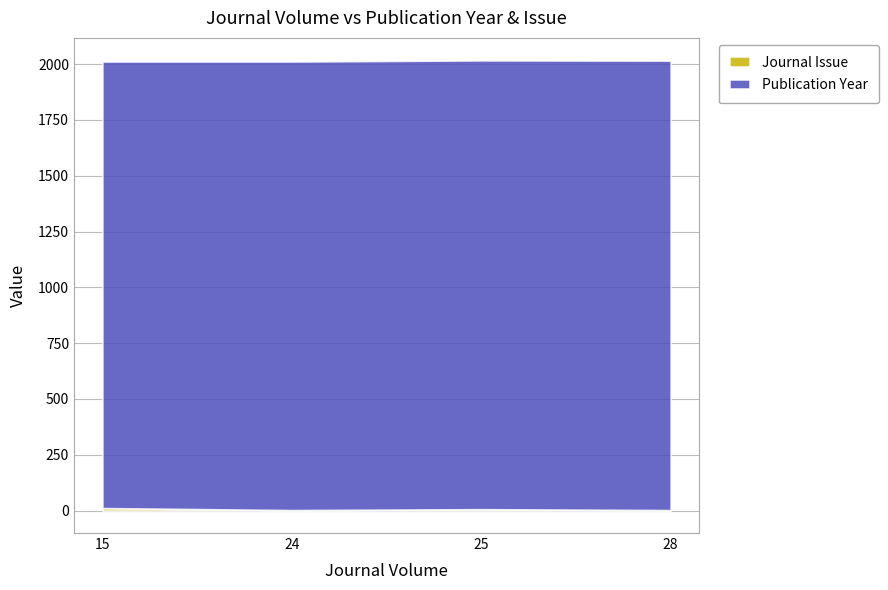

Does the chart have visible grid lines?

Yes